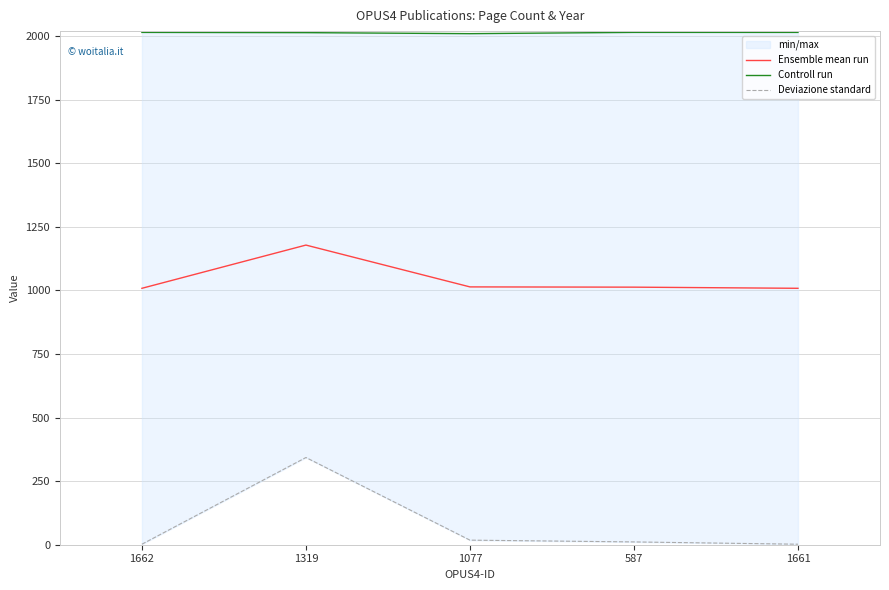

How many lines are shown in the chart?

3